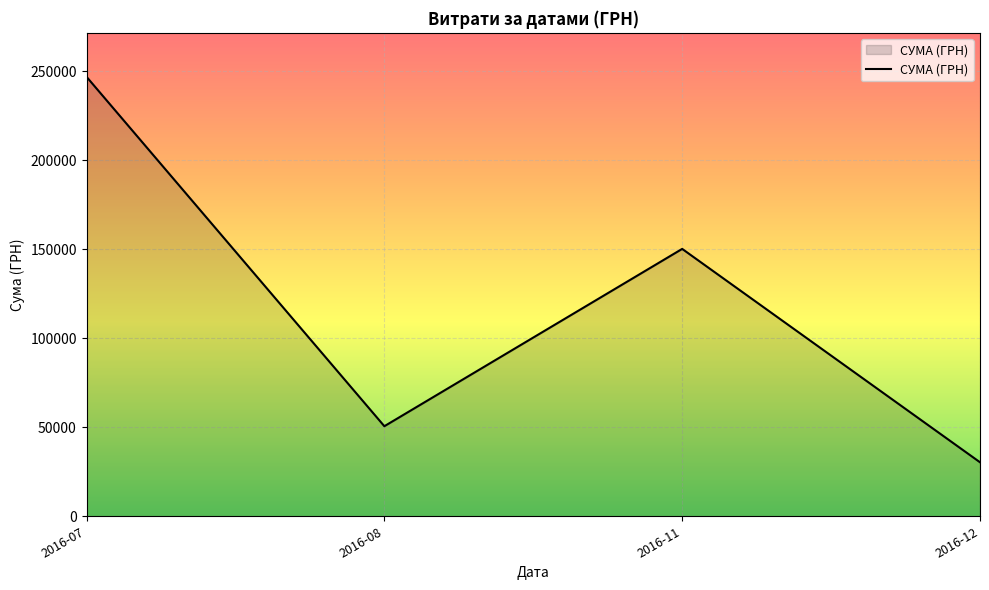

Where is the first local maximum?

2016-11